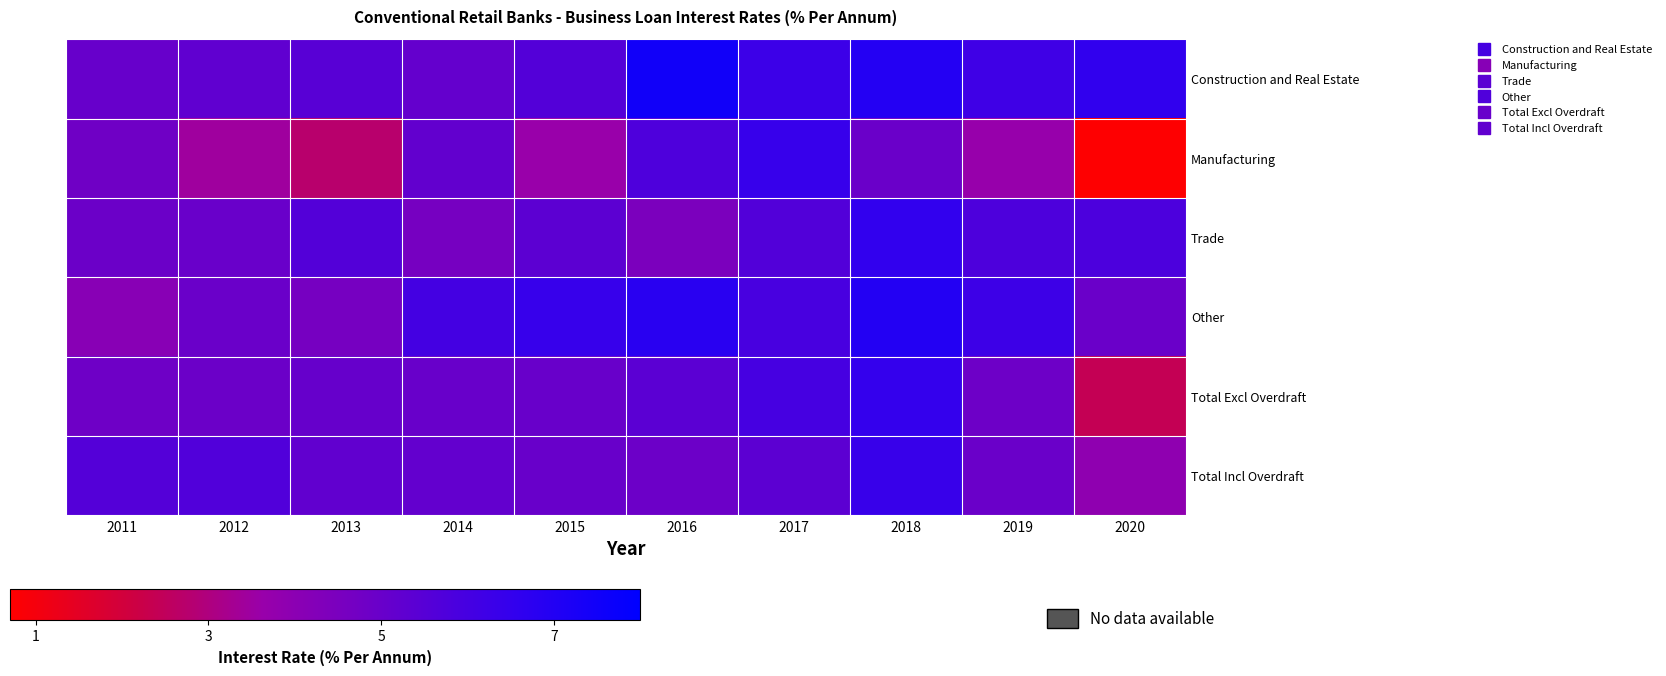

Which series has the largest total across all categories?

Construction and Real Estate